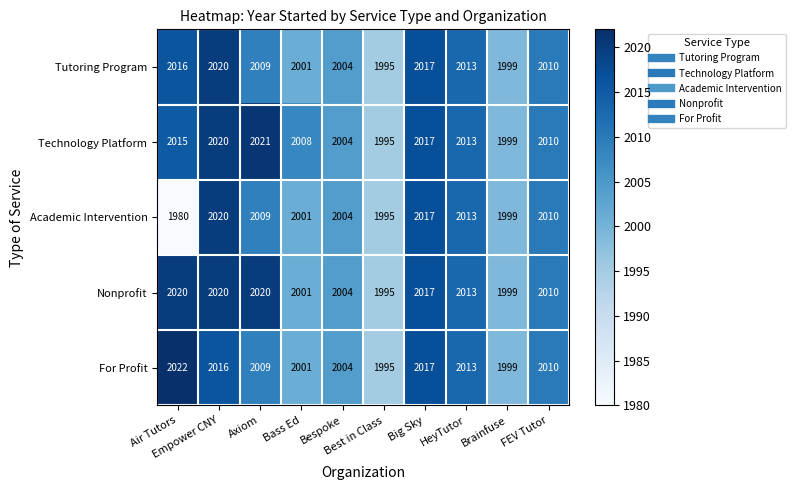

Which series has the largest total across all categories?

Technology Platform